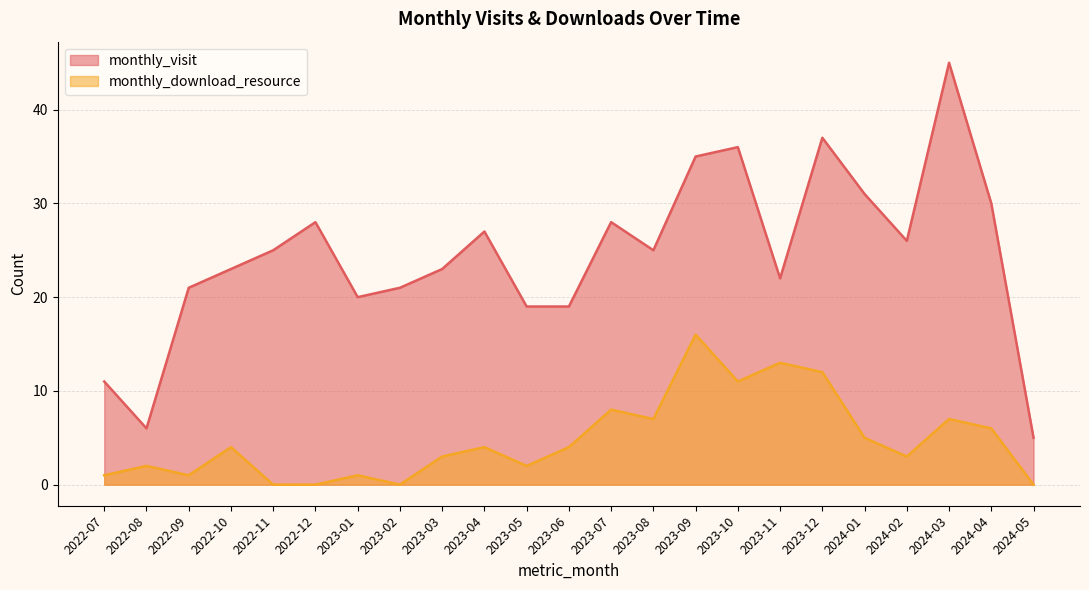

List the labels in order of monthly_download_resource value, smallest first.

2022-11, 2022-12, 2023-02, 2024-05, 2022-07, 2022-09, 2023-01, 2022-08, 2023-05, 2023-03, 2024-02, 2022-10, 2023-04, 2023-06, 2024-01, 2024-04, 2023-08, 2024-03, 2023-07, 2023-10, 2023-12, 2023-11, 2023-09